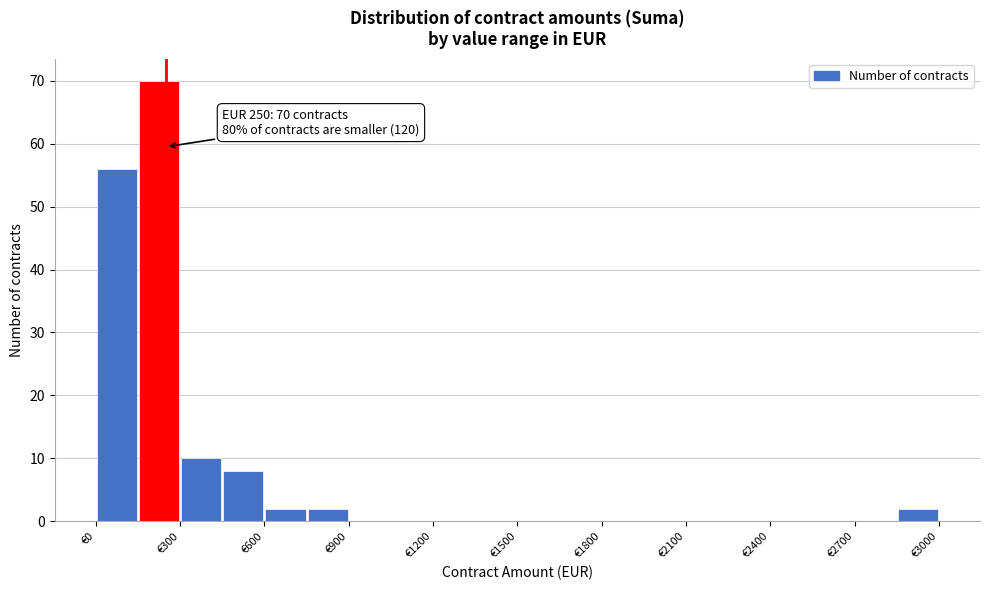

Read against the x-axis, roughly where is the centre of the tallest bar?

250